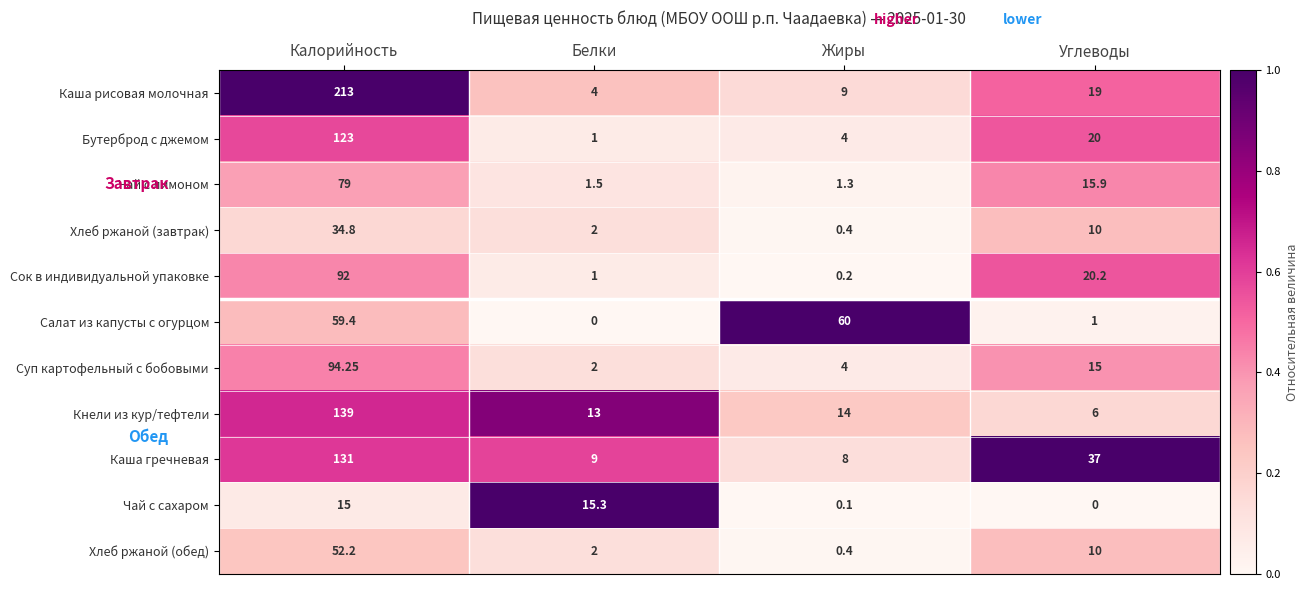

Rank the series by their maximum value, from lowest to highest.

Чай с сахаром, Хлеб ржаной (завтрак), Хлеб ржаной (обед), Салат из капусты с огурцом, Чай с лимоном, Сок в индивидуальной упаковке, Суп картофельный с бобовыми, Бутерброд с джемом, Каша гречневая, Кнели из кур/тефтели, Каша рисовая молочная